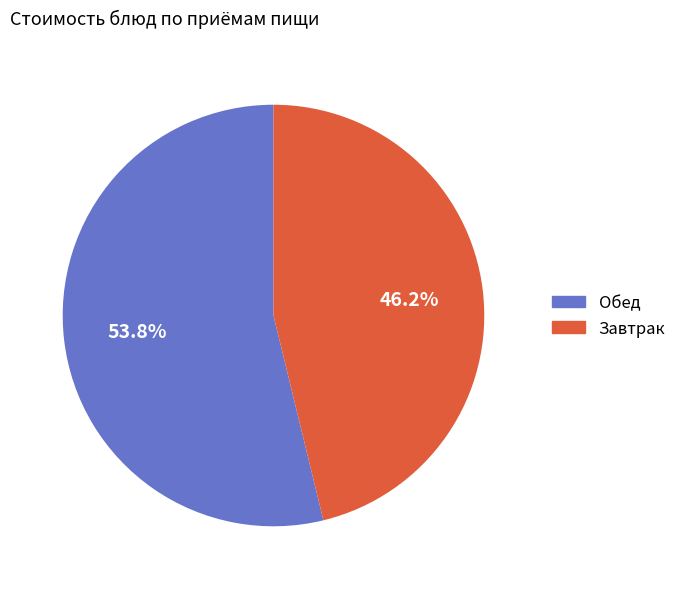

What is the ratio of the value at Обед to the value at Завтрак?

1.2